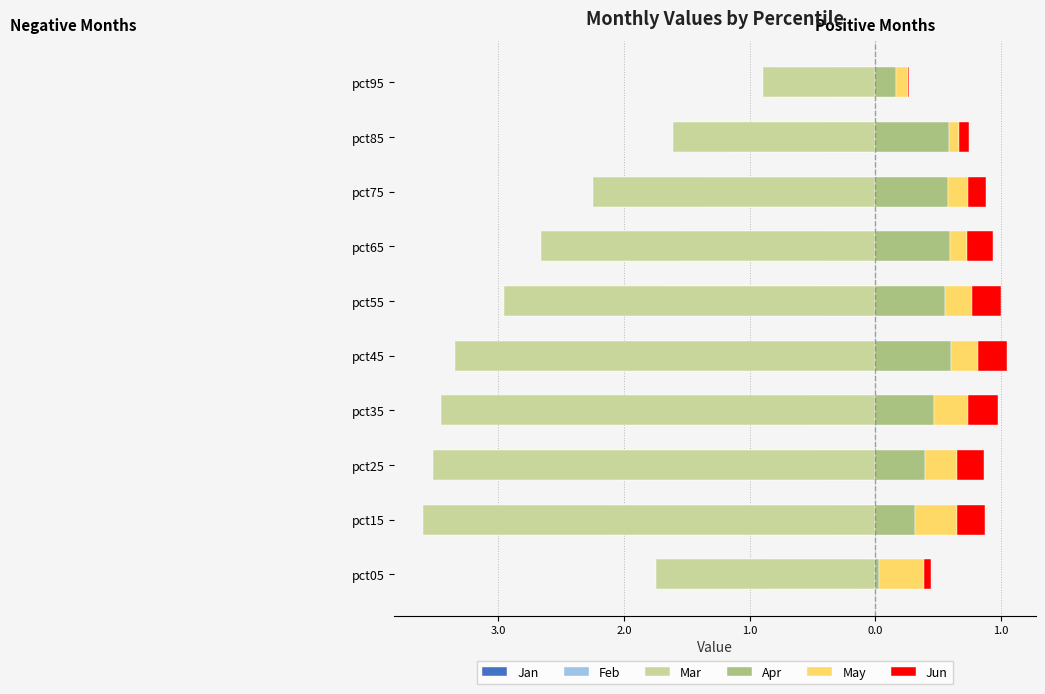

Which has a higher value, pct65 or pct25?

pct65